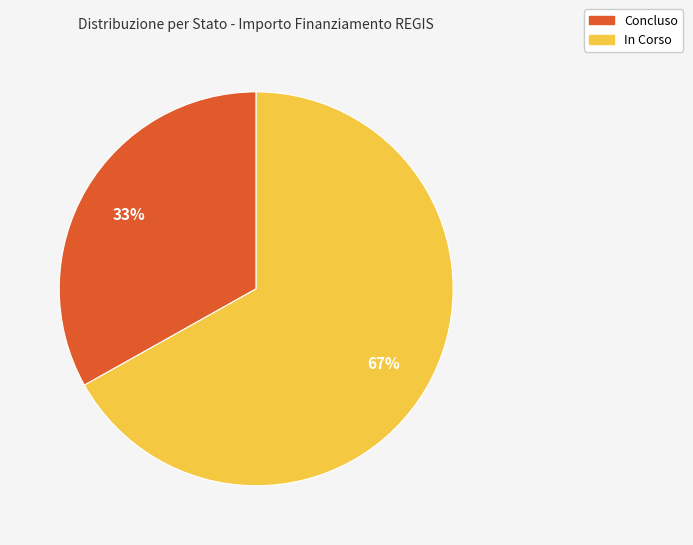

Which category has the biggest portion of the pie?

In Corso